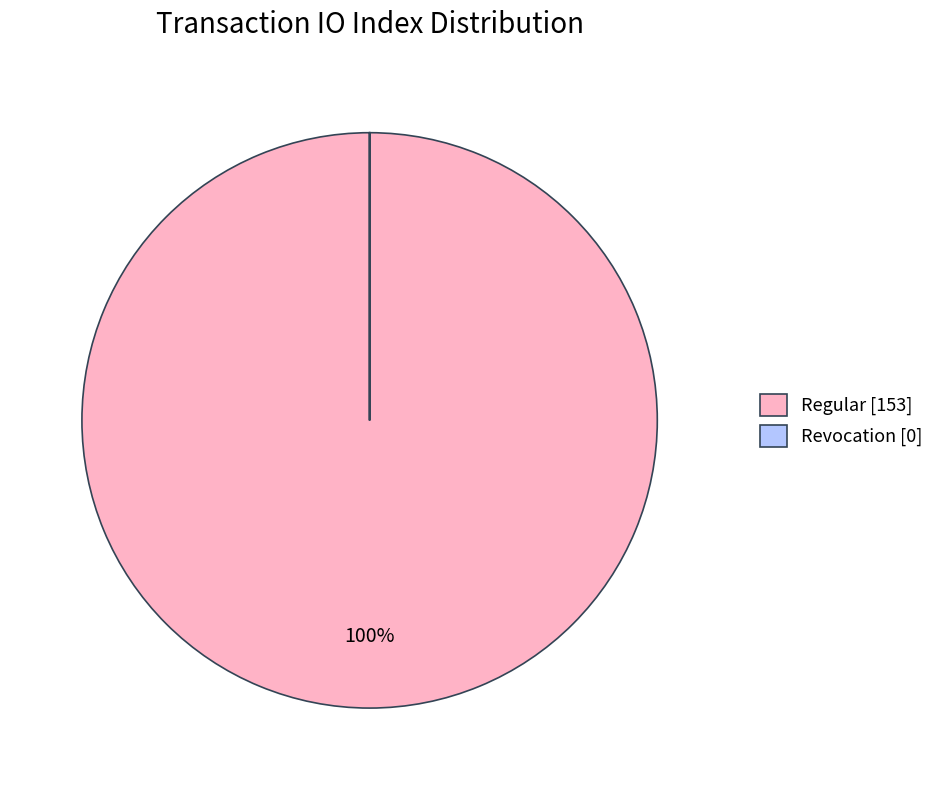

Is there any slice that represents more than half of the pie?

Yes